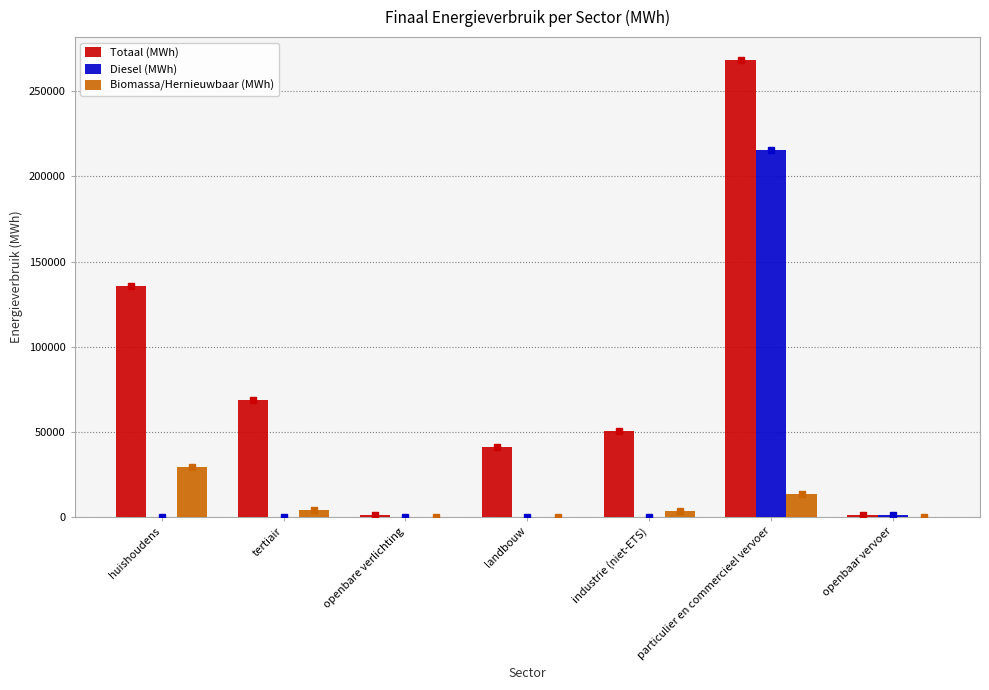

What are all the series names shown in the legend?

Totaal (MWh), Diesel (MWh), Biomassa/Hernieuwbaar (MWh)